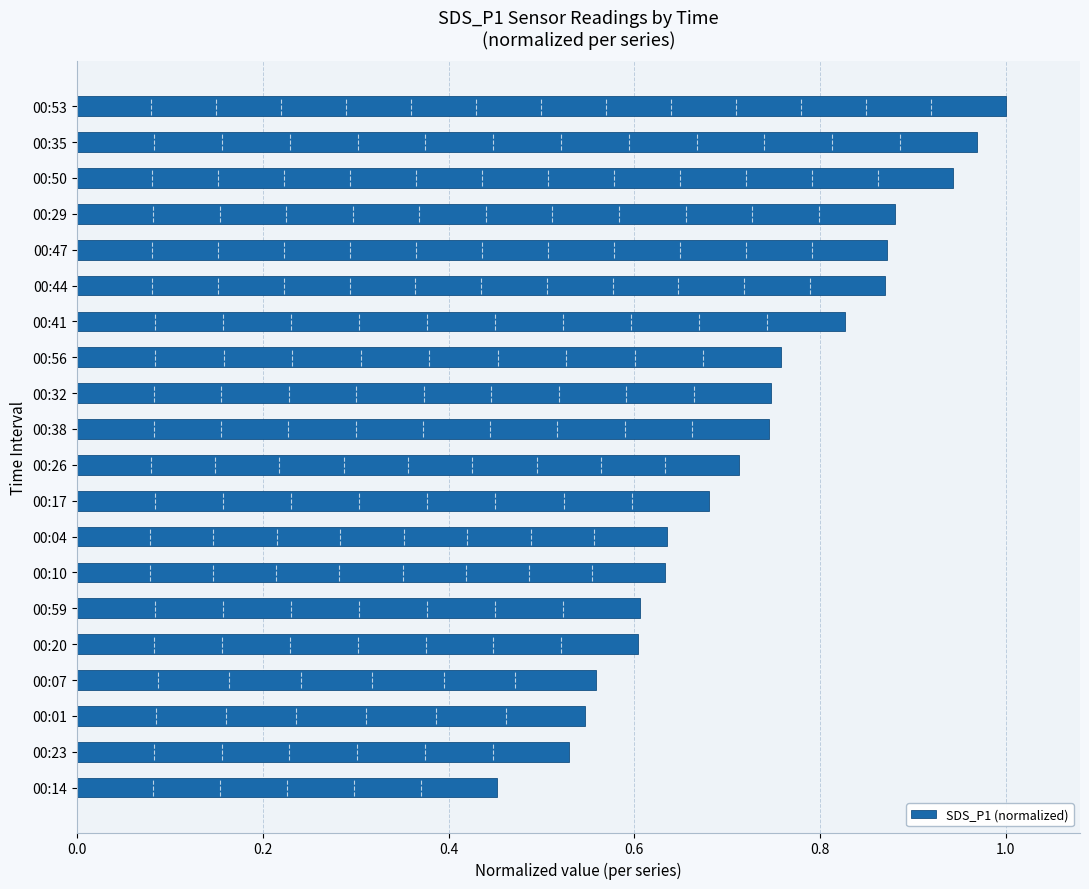

At which label is the value closest to 0?

00:14